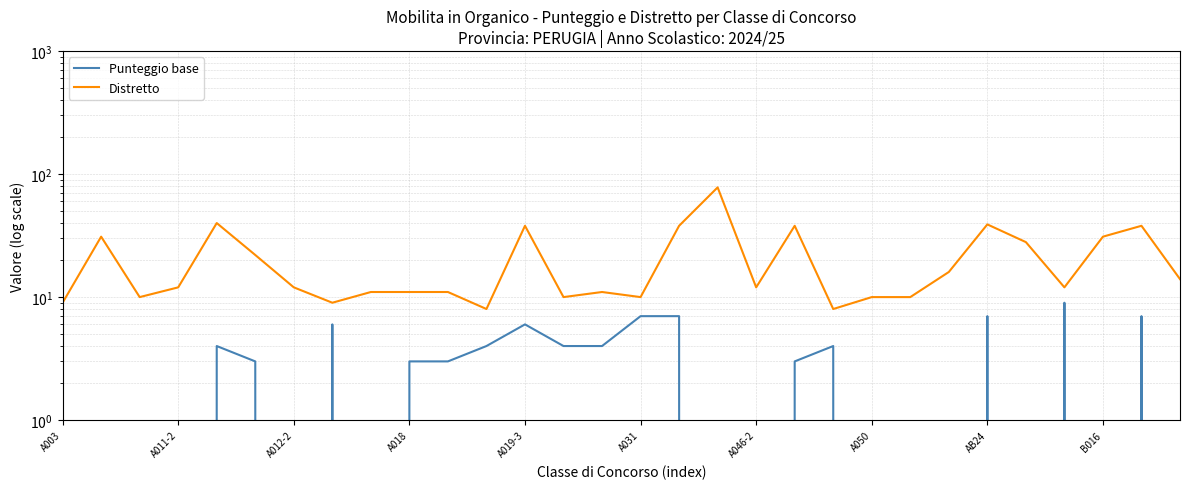

How many categories are shown in the chart?

30